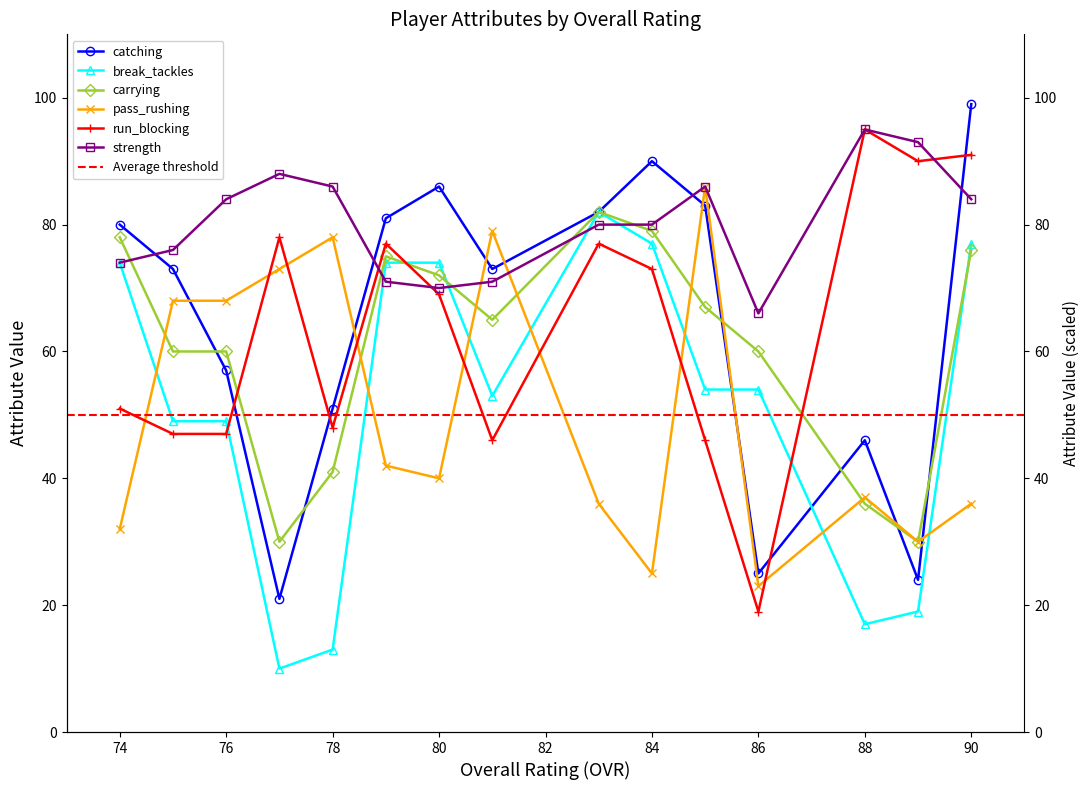

At which category is the sum across all series the highest?

90